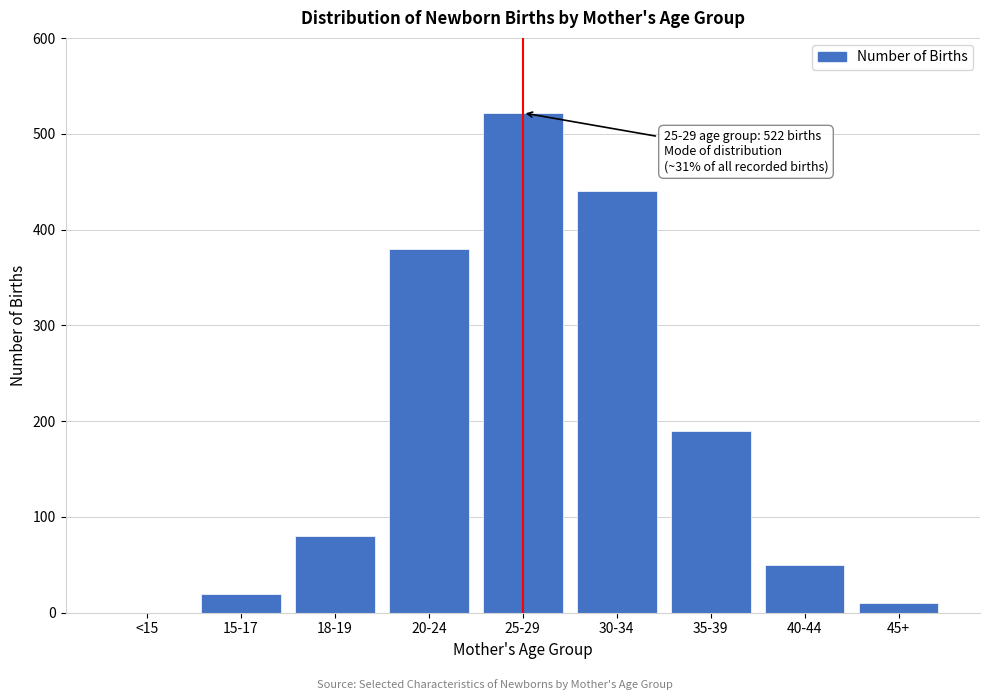

Reading left to right, extract all data points from this chart.

<15=0	15-17=20	18-19=80	20-24=380	25-29=522	30-34=440	35-39=190	40-44=50	45+=10